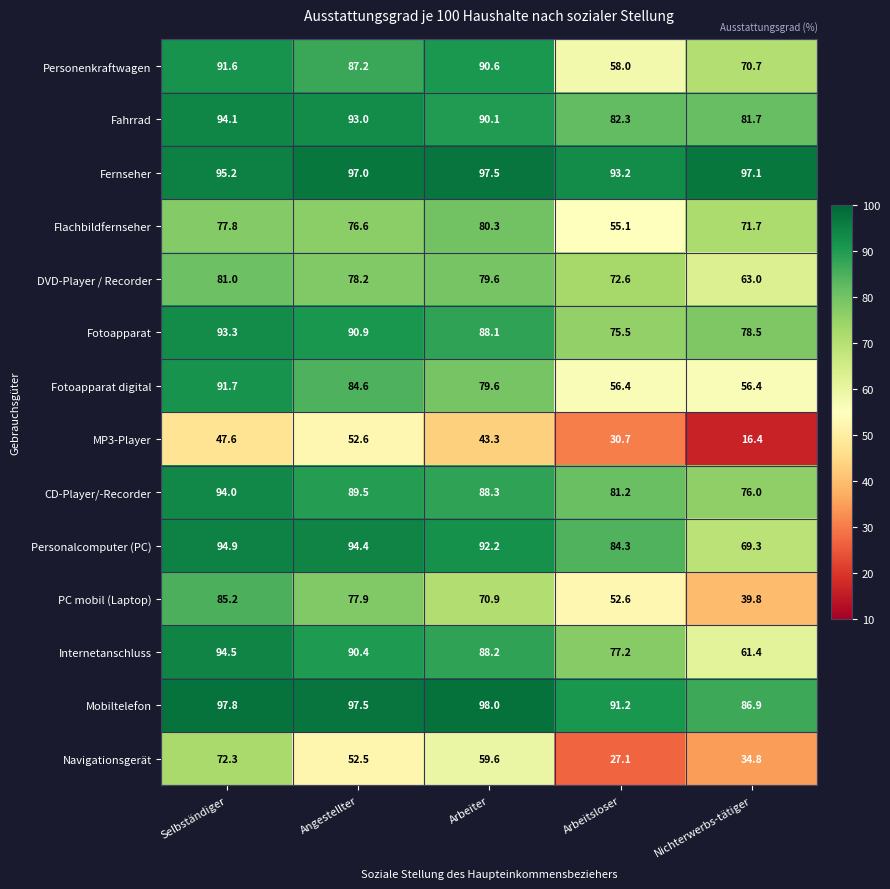

Is it true that DVD-Player / Recorder equals 52.0 at Angestellter?

False